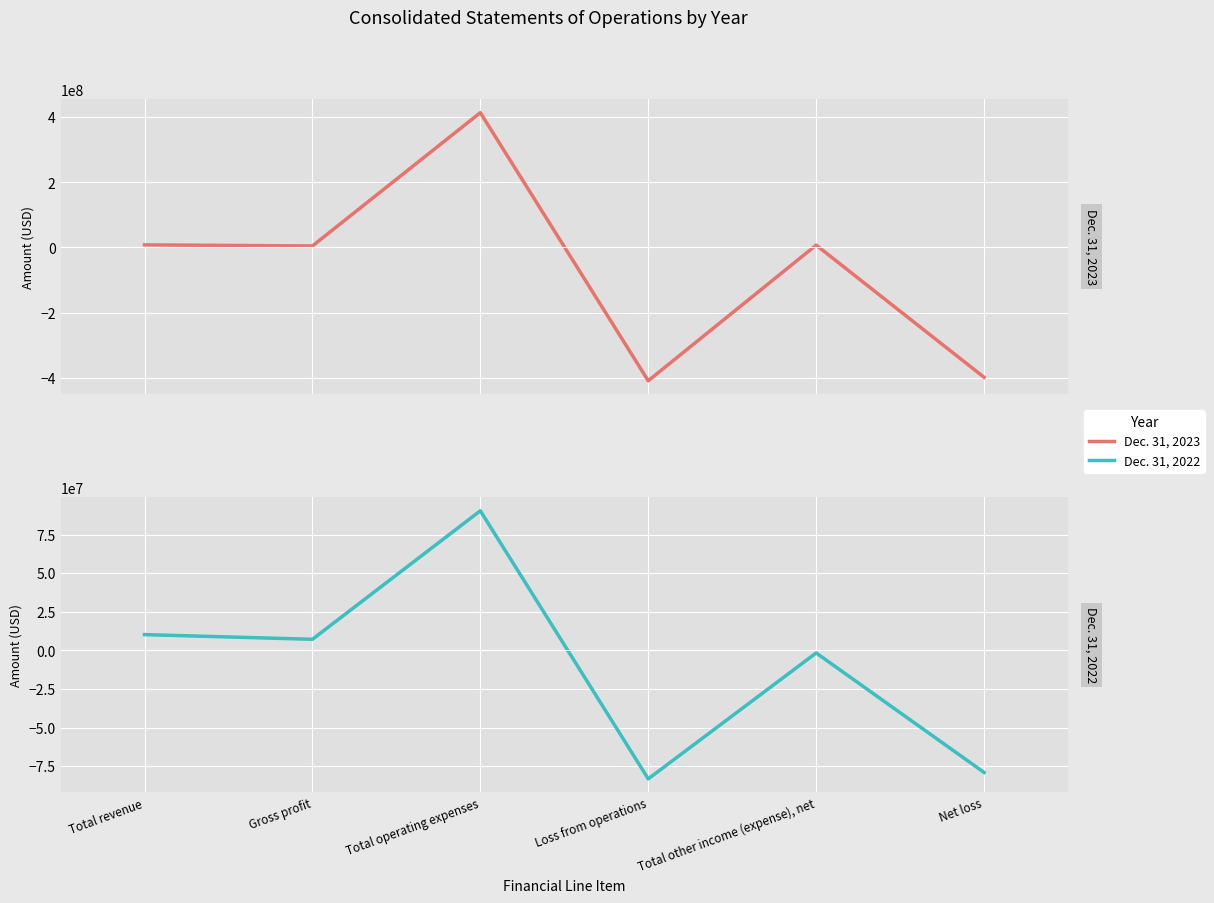

What is the label of the 3rd point from the left?

Total operating expenses